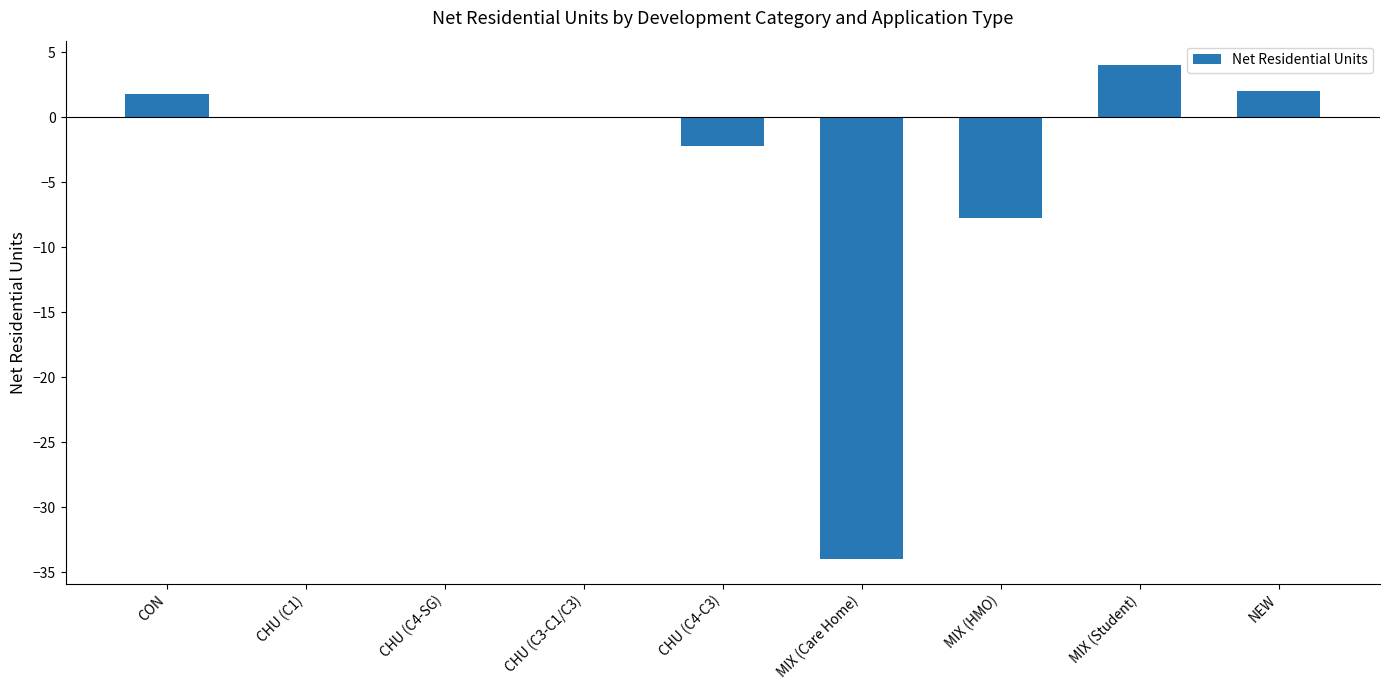

Are the bars horizontal?

No